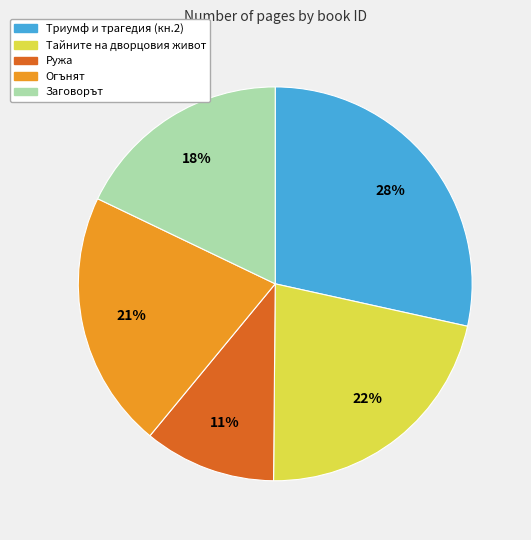

How many slices are in this pie chart?

5